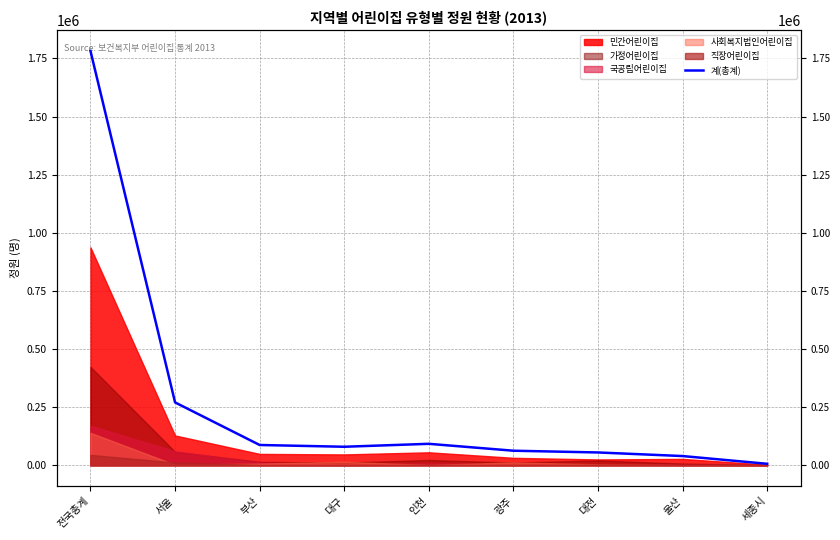

Which category has the highest value across all series?

전국총계